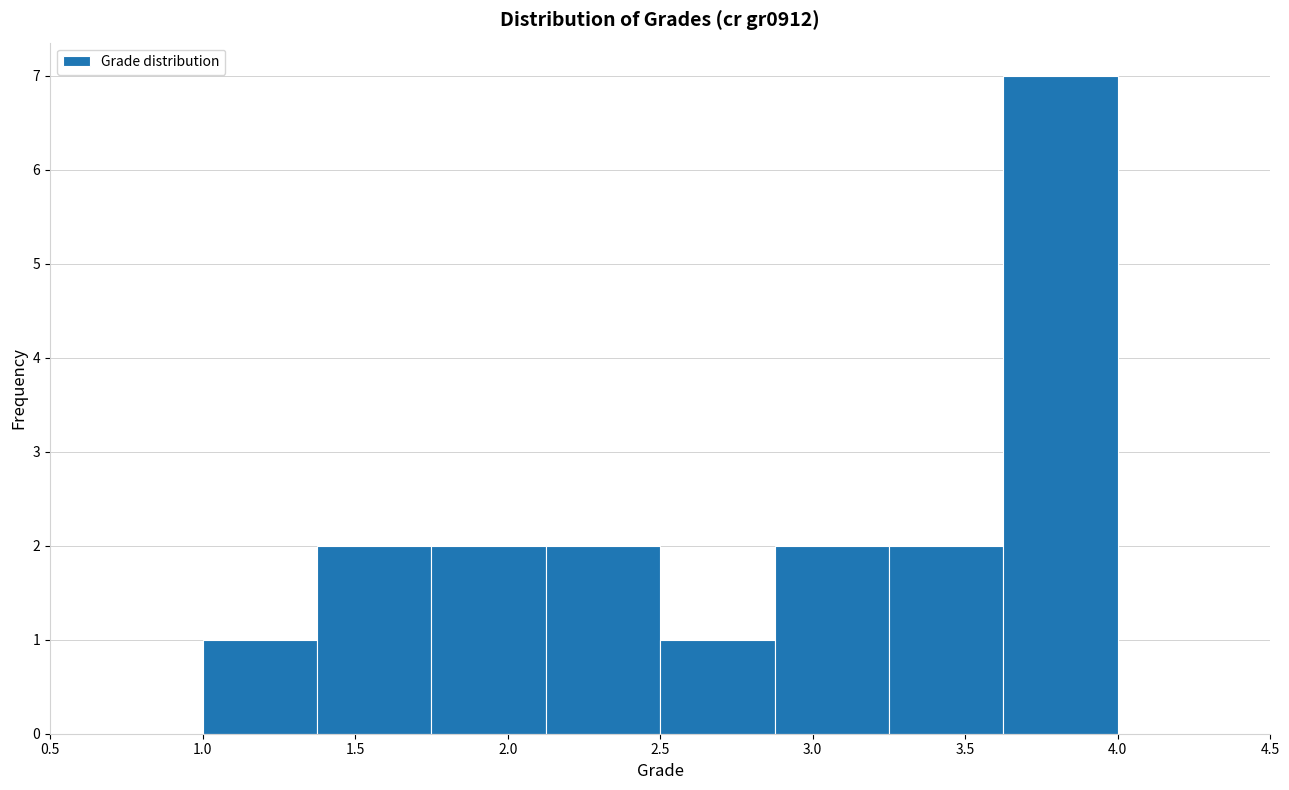

How tall is the bar that spans 1.000 to 1.375 on the x-axis? Neither the bar edges nor the heights are printed on the chart, so give them approximately, as read against the axes.

1